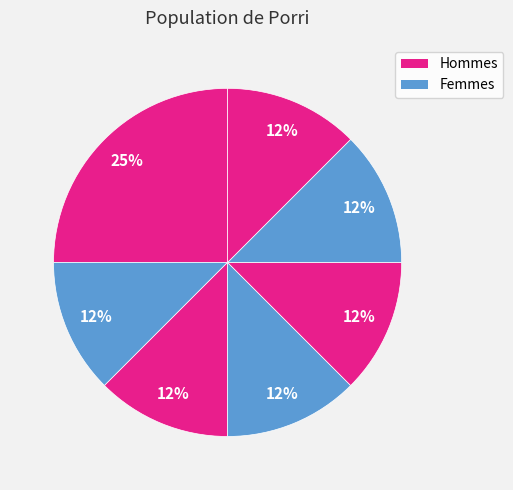

How many segments does this pie chart have?

7